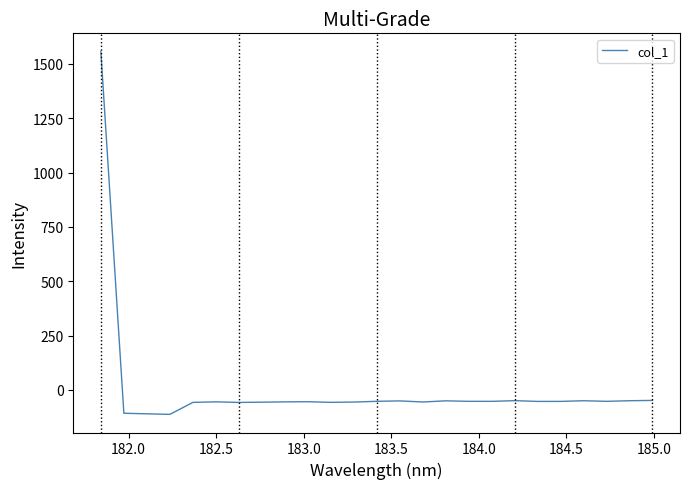

What is the difference between the maximum and second lowest values?

1667.6